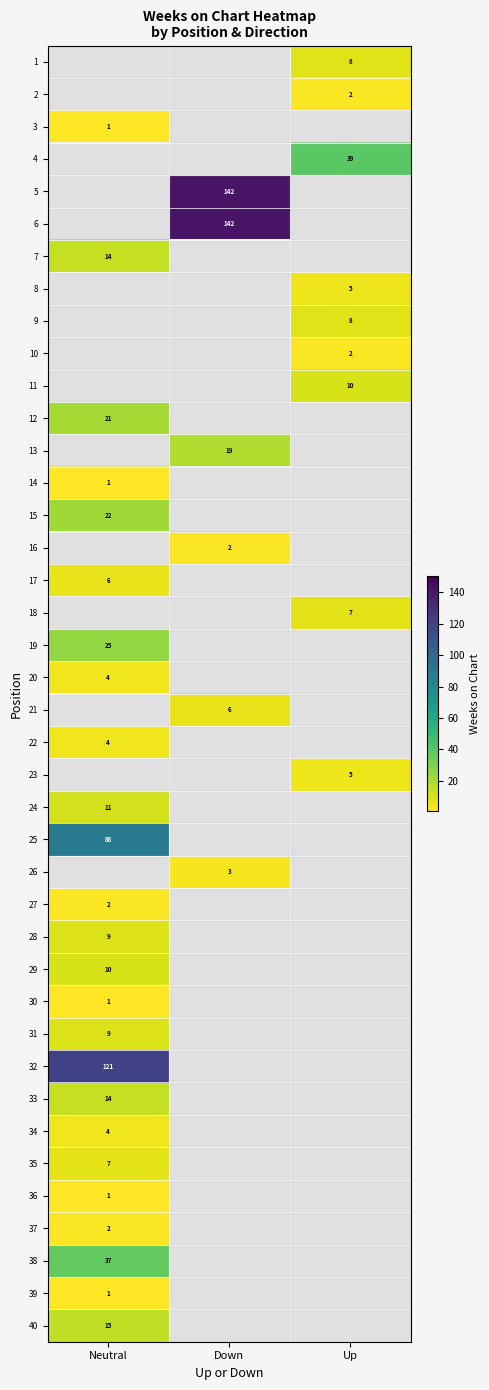

Which label corresponds to the largest value in the chart?

Down